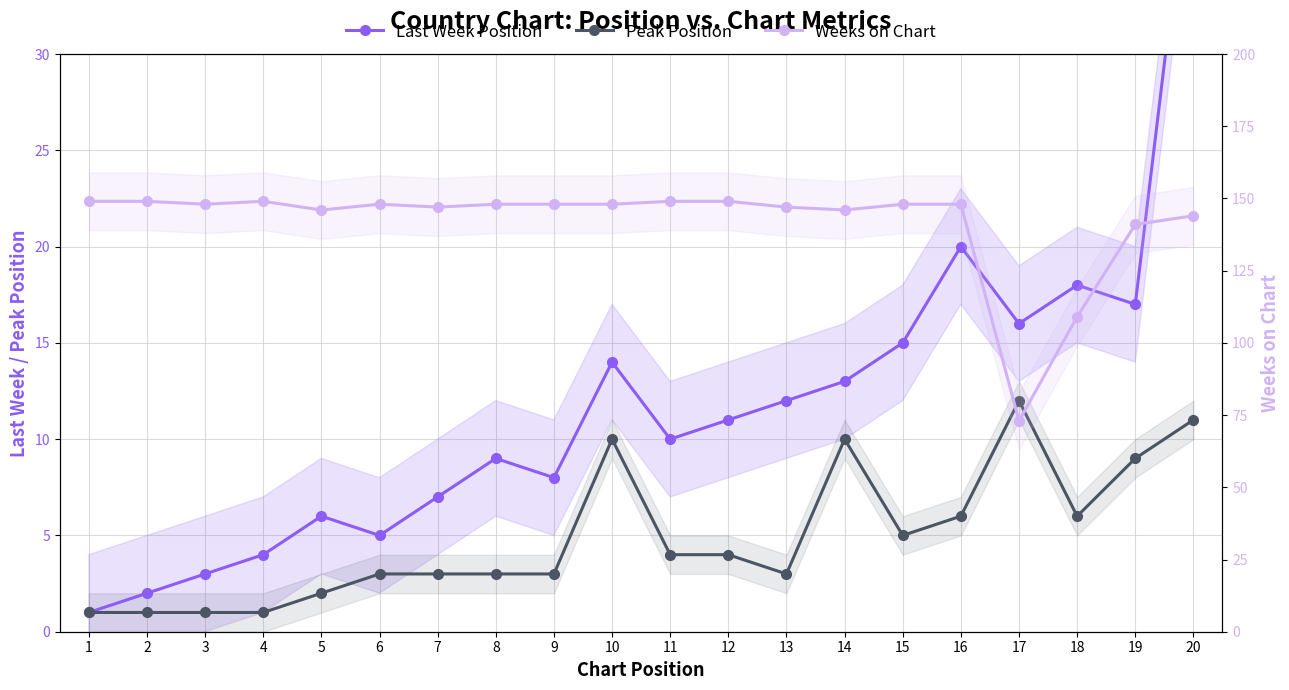

What is the sum of all Peak Position values?

98